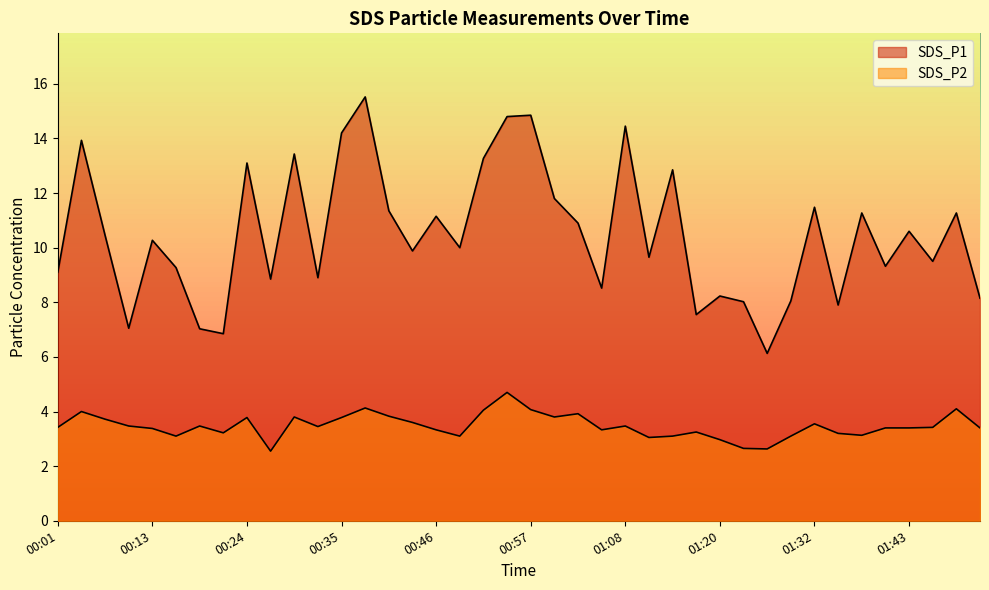

True or false: SDS_P2 and SDS_P1 intersect in this chart.

False